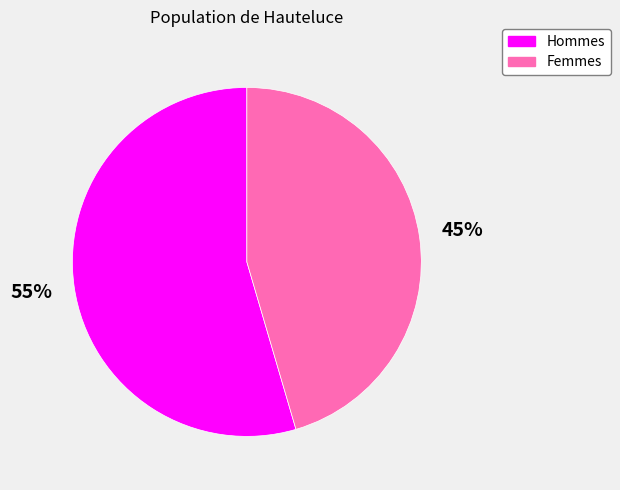

Which category accounts for the majority?

Hommes